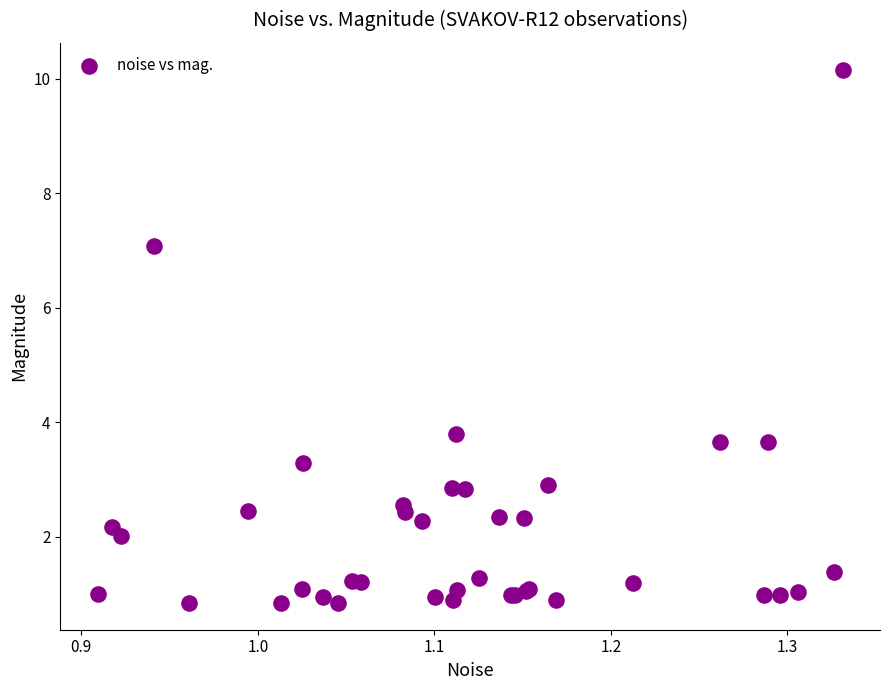

What Y value in the scatter plot is closest to 5?

3.8